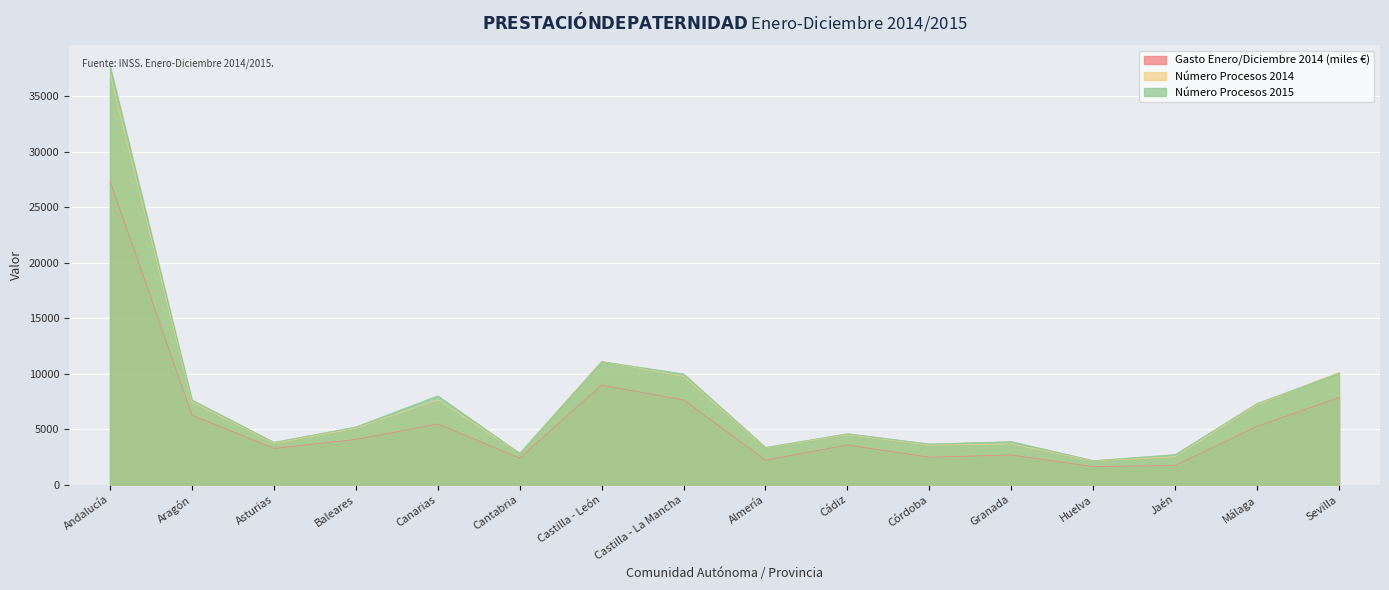

Count the number of data series in this chart.

3